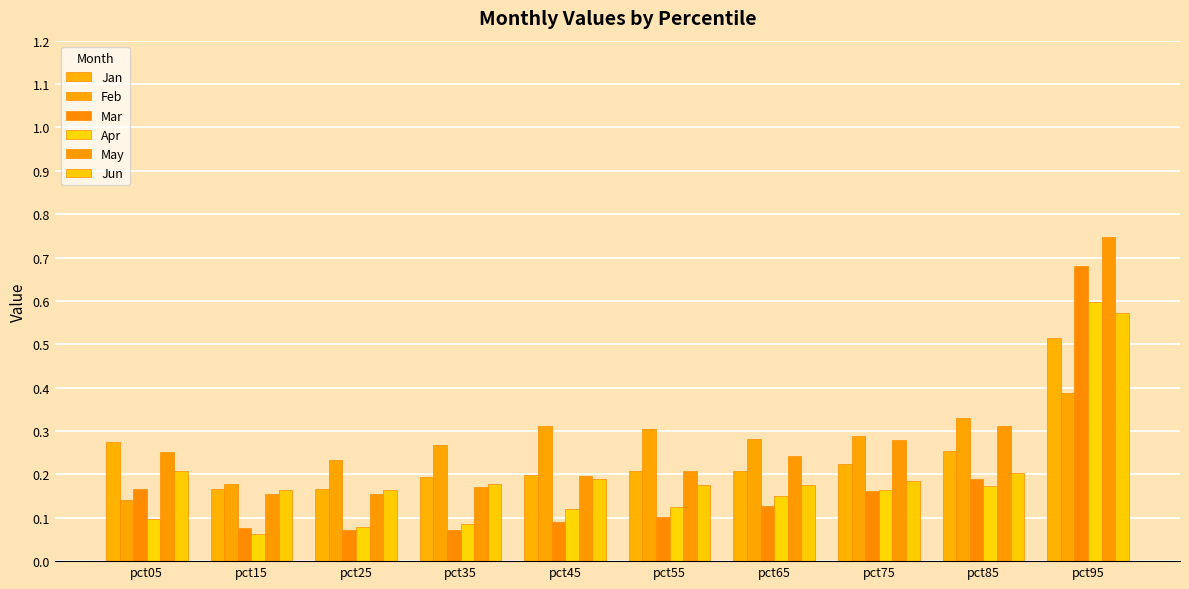

Reading right to left, what are all the values shown in this chart?

Jan: pct95=0.5	pct85=0.3	pct75=0.2	pct65=0.2	pct55=0.2	pct45=0.2	pct35=0.2	pct25=0.2	pct15=0.2	pct05=0.3
Feb: pct95=0.4	pct85=0.3	pct75=0.3	pct65=0.3	pct55=0.3	pct45=0.3	pct35=0.3	pct25=0.2	pct15=0.2	pct05=0.1
Mar: pct95=0.7	pct85=0.2	pct75=0.2	pct65=0.1	pct55=0.1	pct45=0.1	pct35=0.1	pct25=0.1	pct15=0.1	pct05=0.2
Apr: pct95=0.6	pct85=0.2	pct75=0.2	pct65=0.1	pct55=0.1	pct45=0.1	pct35=0.1	pct25=0.1	pct15=0.1	pct05=0.1
May: pct95=0.7	pct85=0.3	pct75=0.3	pct65=0.2	pct55=0.2	pct45=0.2	pct35=0.2	pct25=0.2	pct15=0.2	pct05=0.3
Jun: pct95=0.6	pct85=0.2	pct75=0.2	pct65=0.2	pct55=0.2	pct45=0.2	pct35=0.2	pct25=0.2	pct15=0.2	pct05=0.2